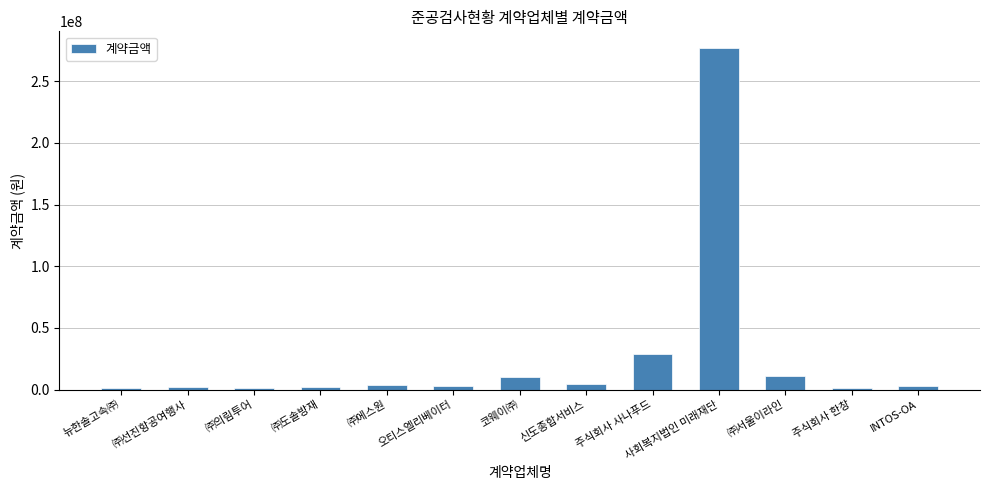

How many distinct data groups are displayed?

1